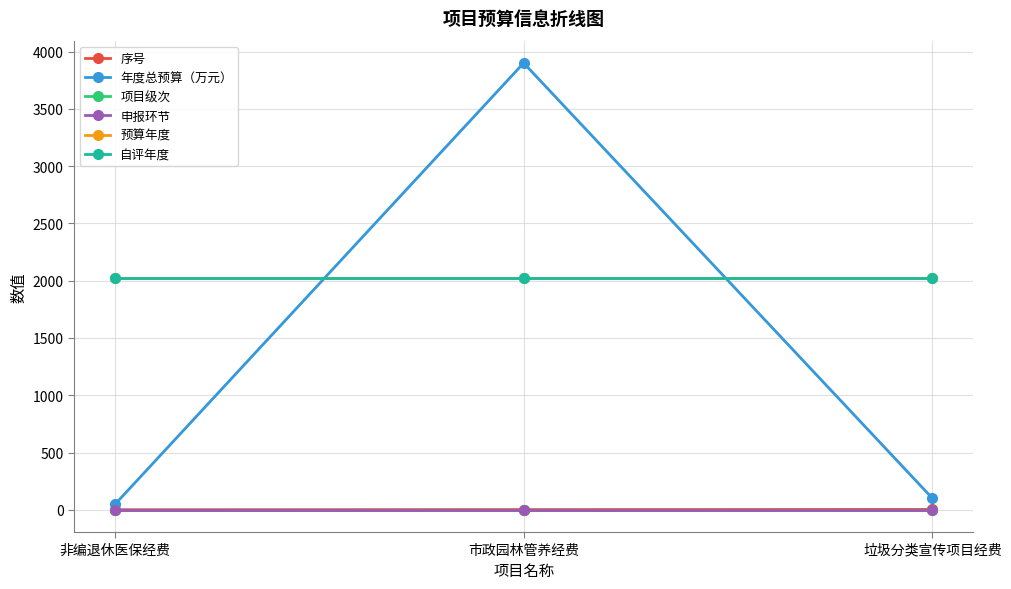

The 项目级次 series shows 2.0 at 市政园林管养经费. True or false?

True